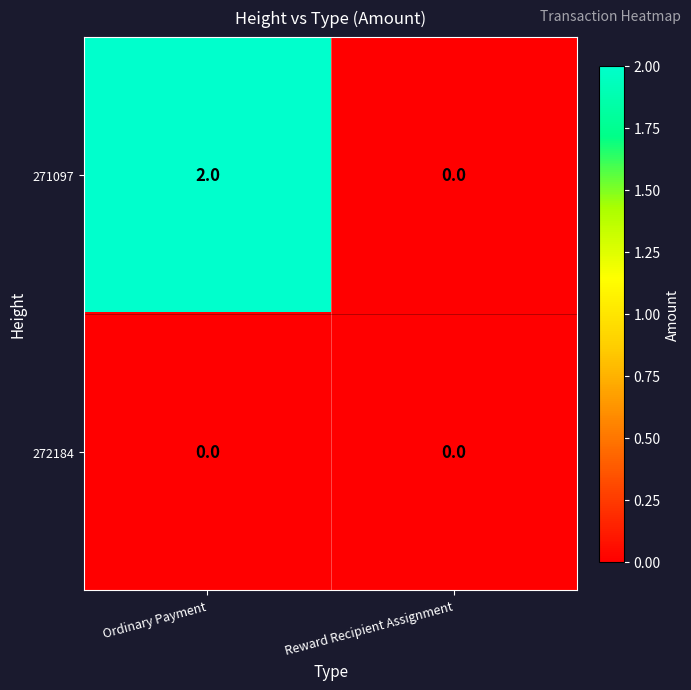

At which category is the sum across all series the highest?

Ordinary Payment